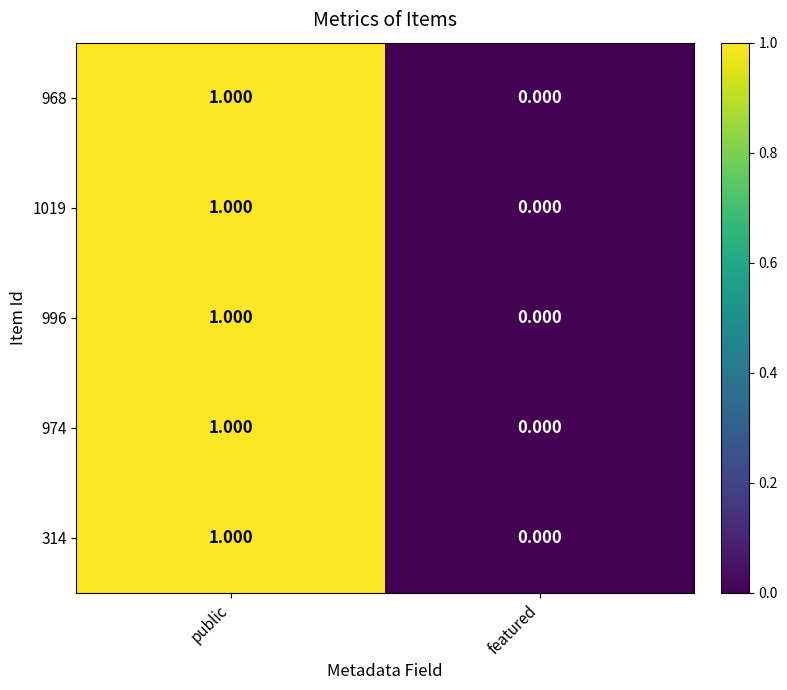

Rank the categories by 968 value from lowest to highest.

featured, public